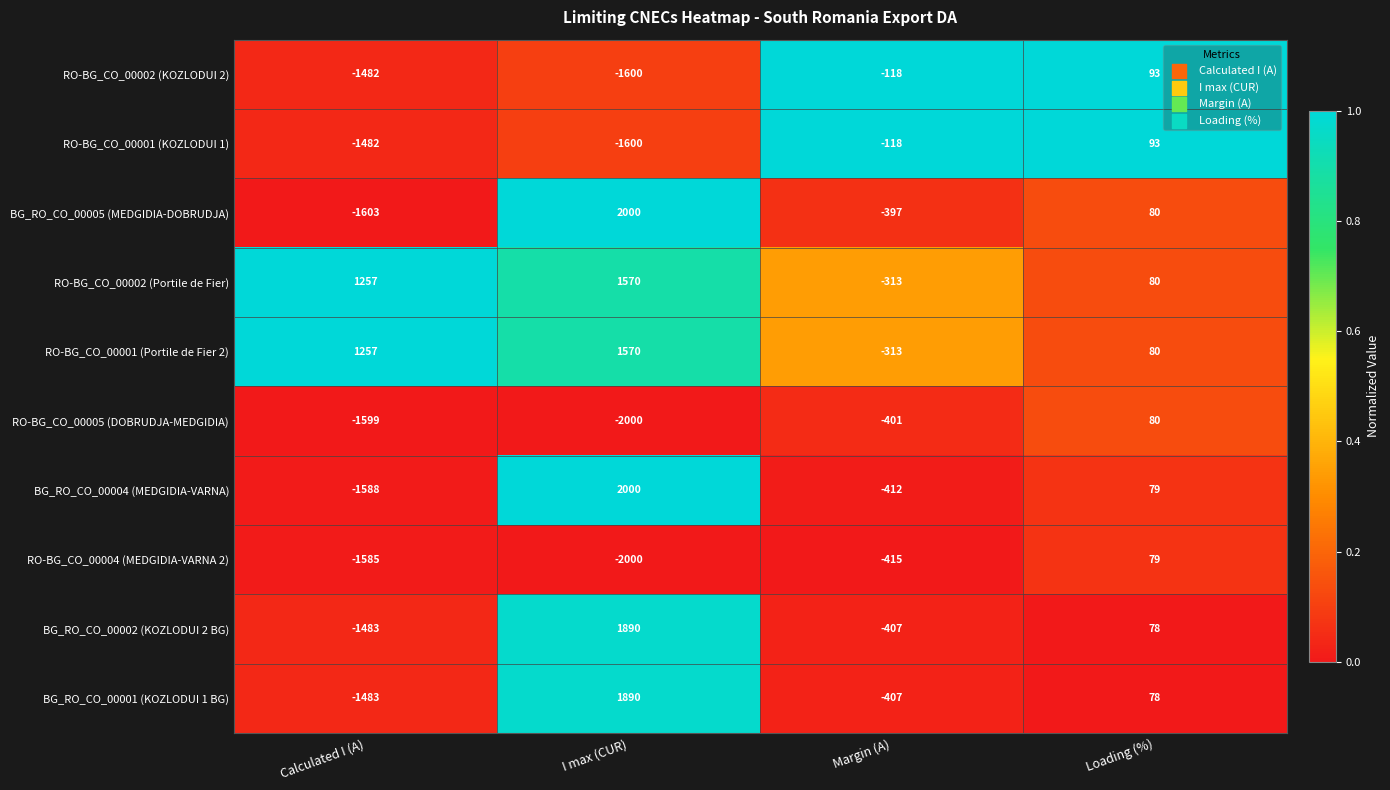

List the labels in order of RO-BG_CO_00005 (DOBRUDJA-MEDGIDIA) value, smallest first.

I max (CUR), Calculated I (A), Margin (A), Loading (%)